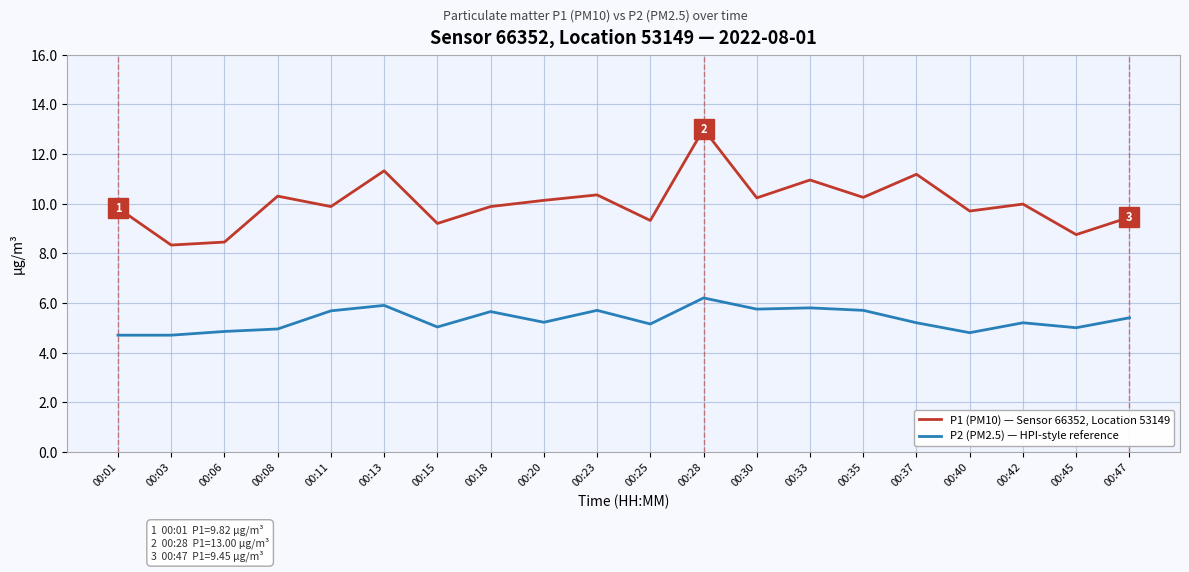

Which series has the largest total across all categories?

P1 (PM10) — Sensor 66352, Location 53149